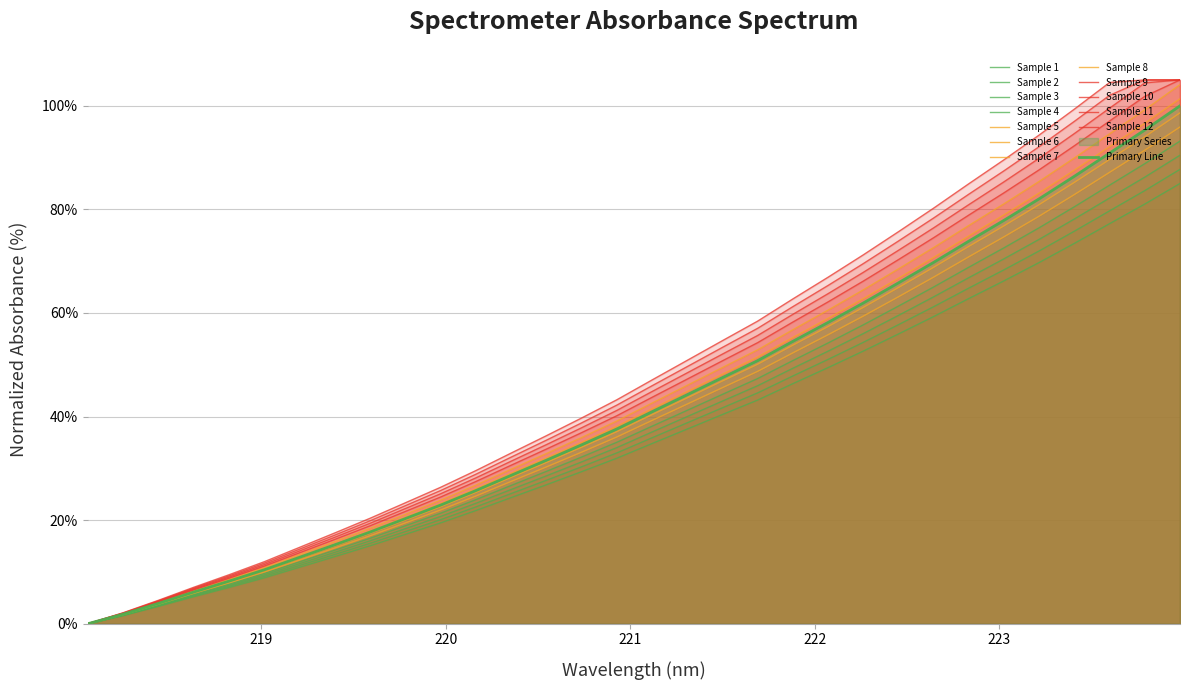

Rank the categories by value from lowest to highest.

218.0596, 218.2508, 218.442, 218.6332, 218.8244, 219.0156, 219.2067, 219.3979, 219.589, 219.7801, 219.9712, 220.1623, 220.3533, 220.5444, 220.7354, 220.9264, 221.1174, 221.3083, 221.4993, 221.6902, 221.8812, 222.0721, 222.263, 222.4538, 222.6447, 222.8355, 223.0264, 223.2172, 223.408, 223.5987, 223.7895, 223.9802